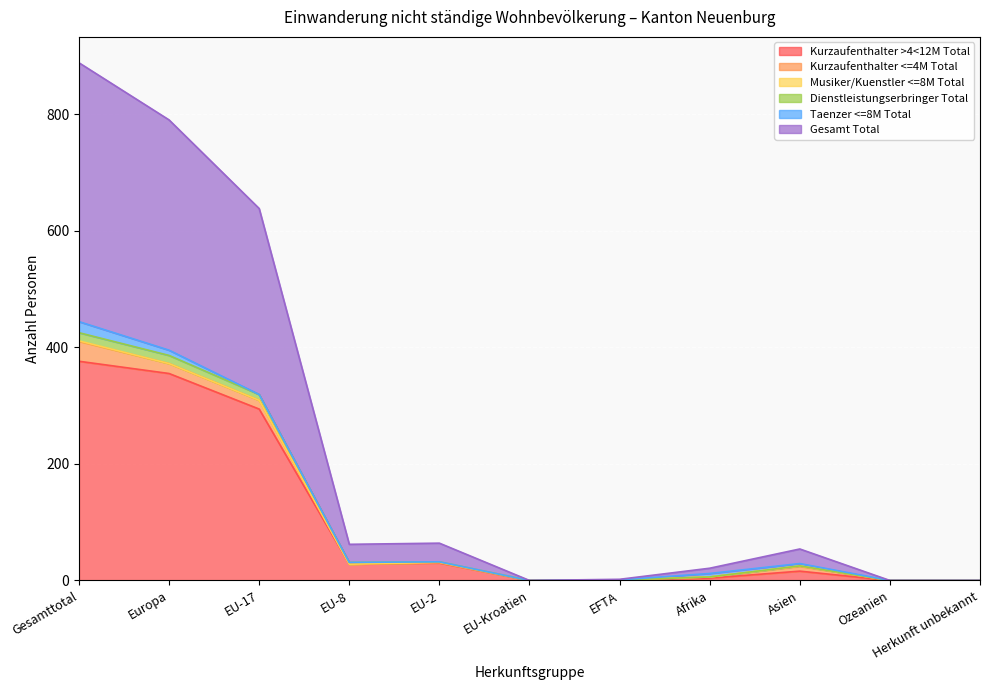

At which label does Kurzaufenthalter >4<12M Total reach its minimum?

EU-Kroatien